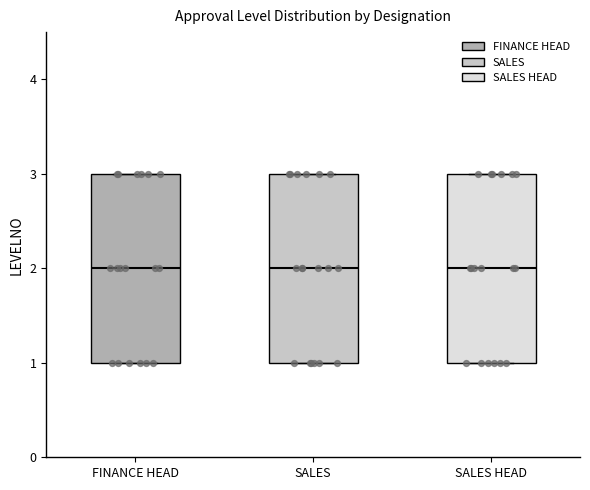

Where is the lower edge of the box for SALES HEAD on the y-axis? The values are not printed on the chart, so give them approximately, as read against the axis.

1